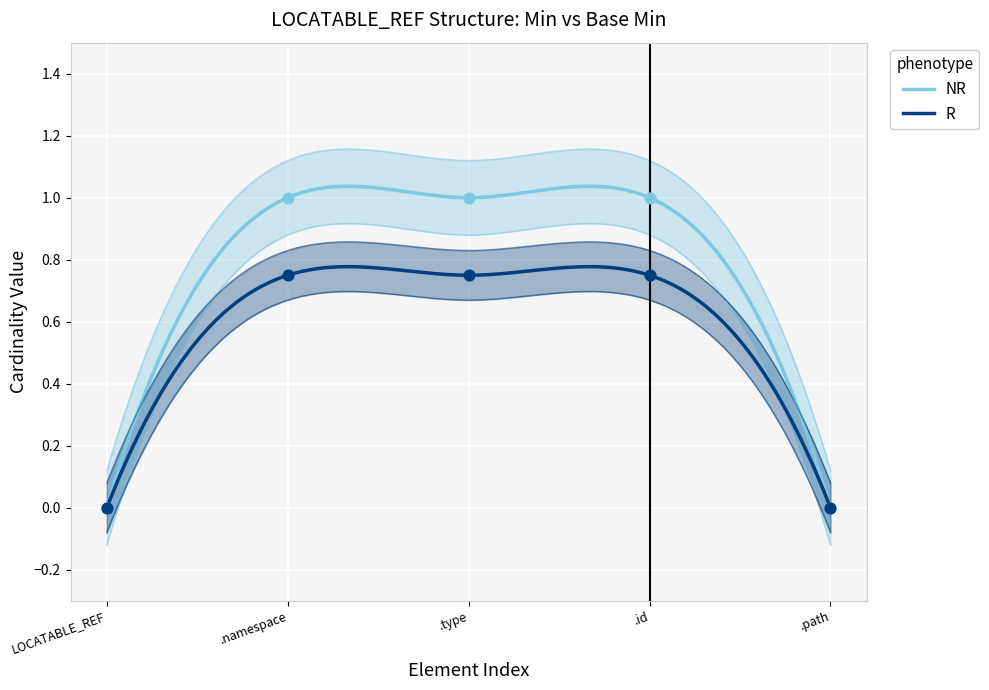

Which series reaches the minimum Y coordinate?

NR